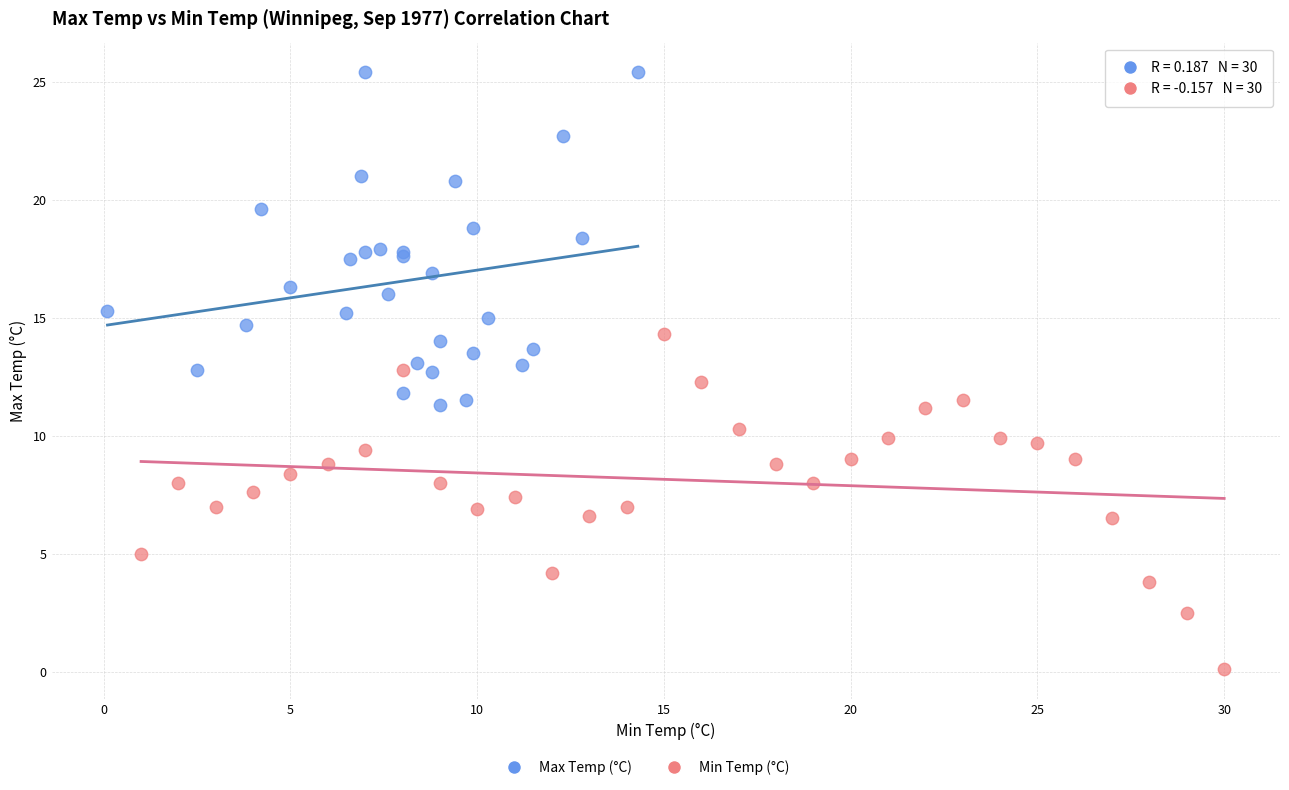

Which series reaches the minimum Y coordinate?

Min Temp (°C)